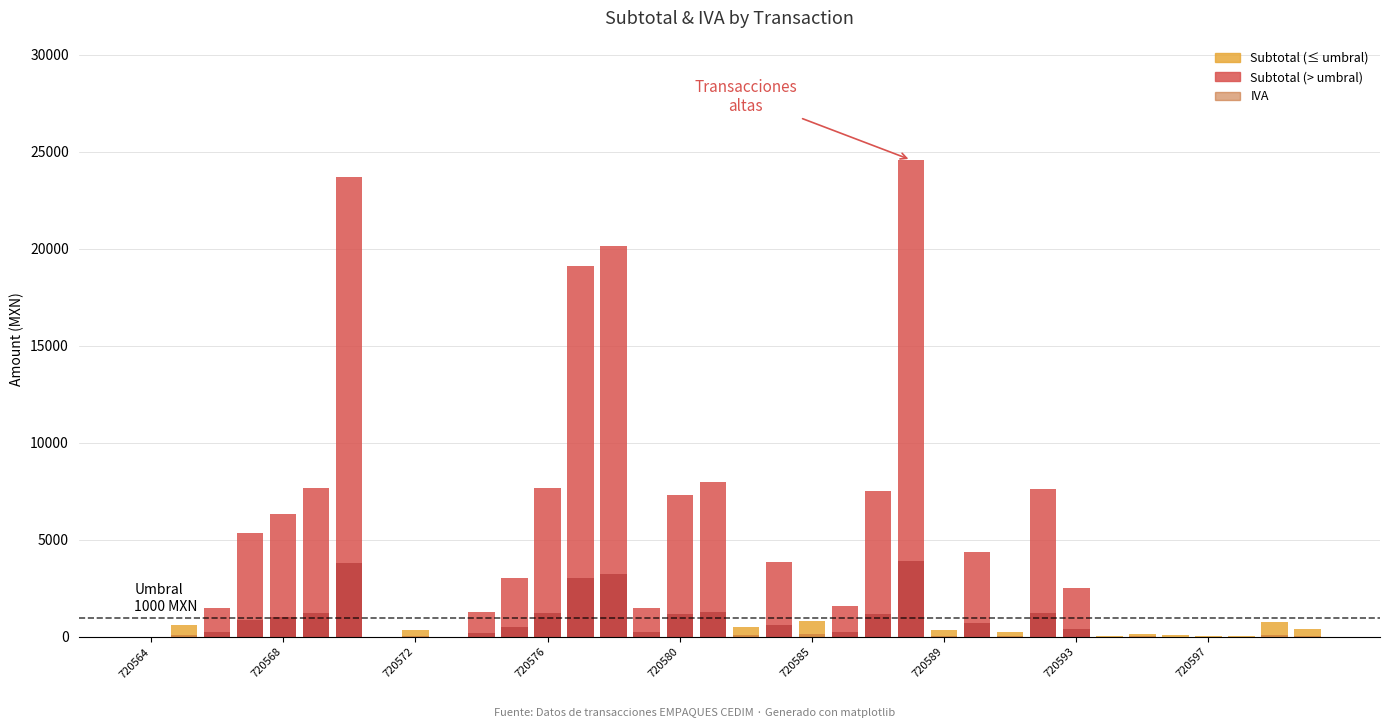

At how many categories does at least one series exceed 19193?

3